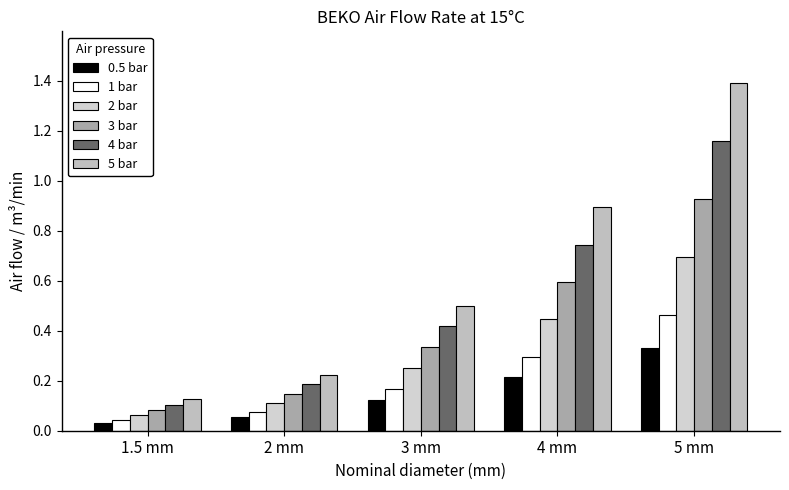

What is the sum of all 2 bar values?

1.6